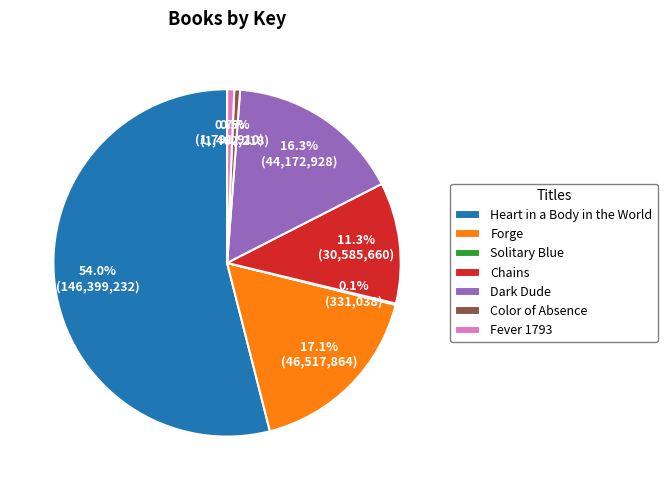

The Heart in a Body in the World slice represents 54% of the pie. True or false?

True